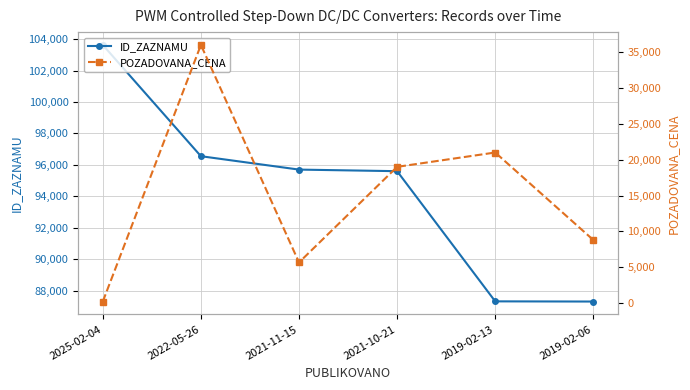

Which category has the highest value across all series?

2025-02-04